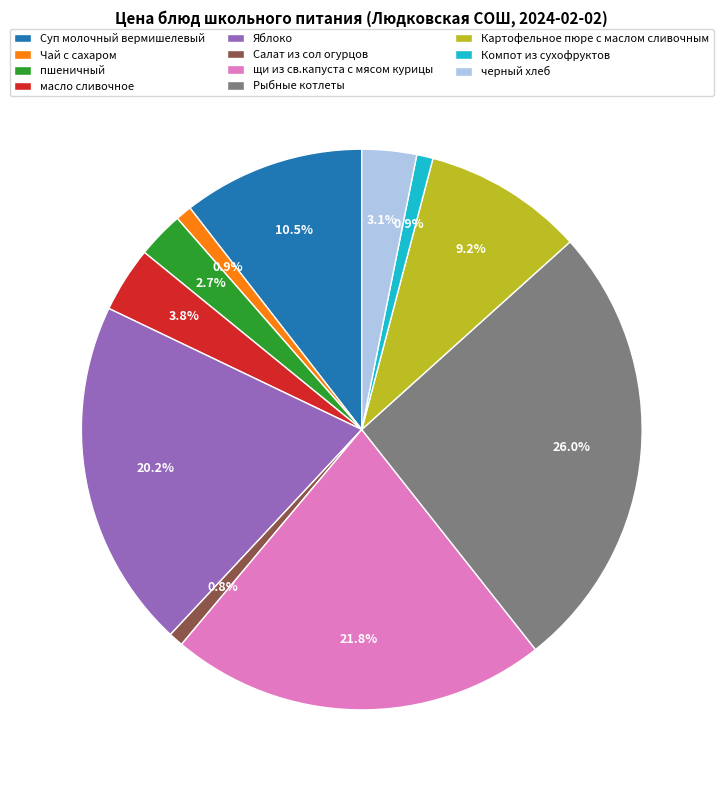

Does Суп молочный вермишелевый represent more than half of the total?

No